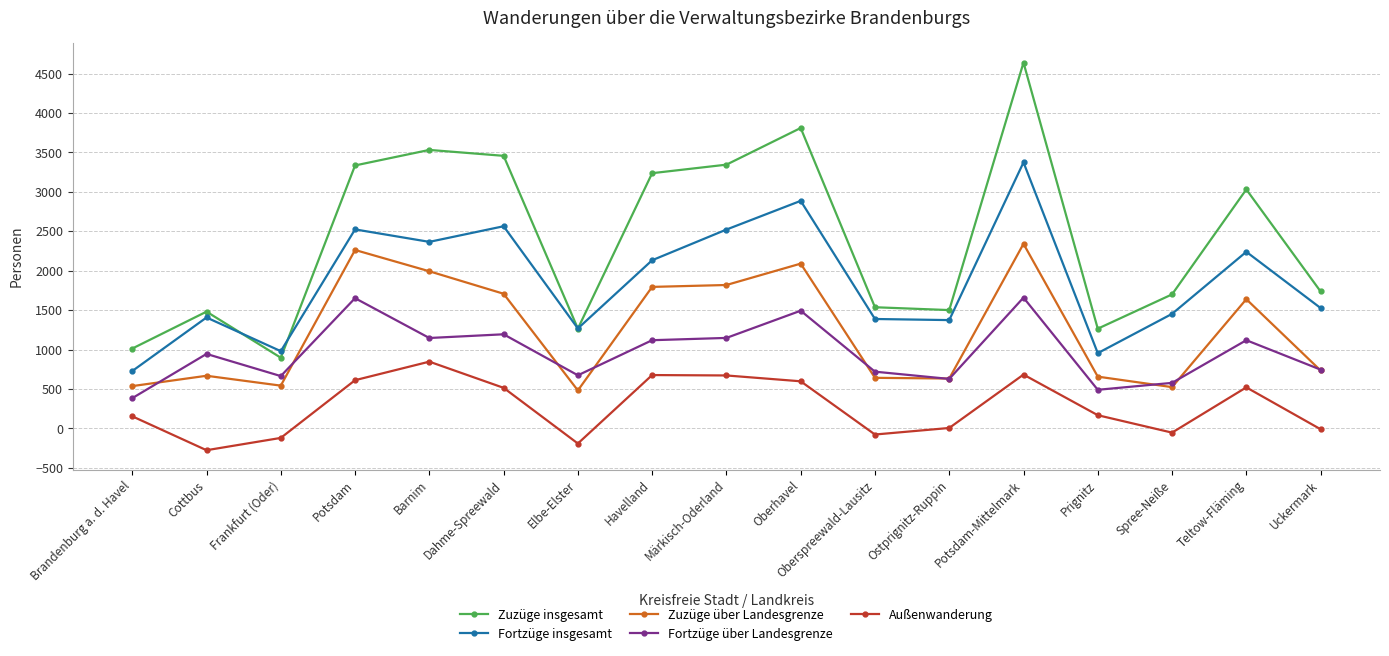

Between Potsdam and Oberspreewald-Lausitz, which series saw the biggest shift?

Zuzüge insgesamt